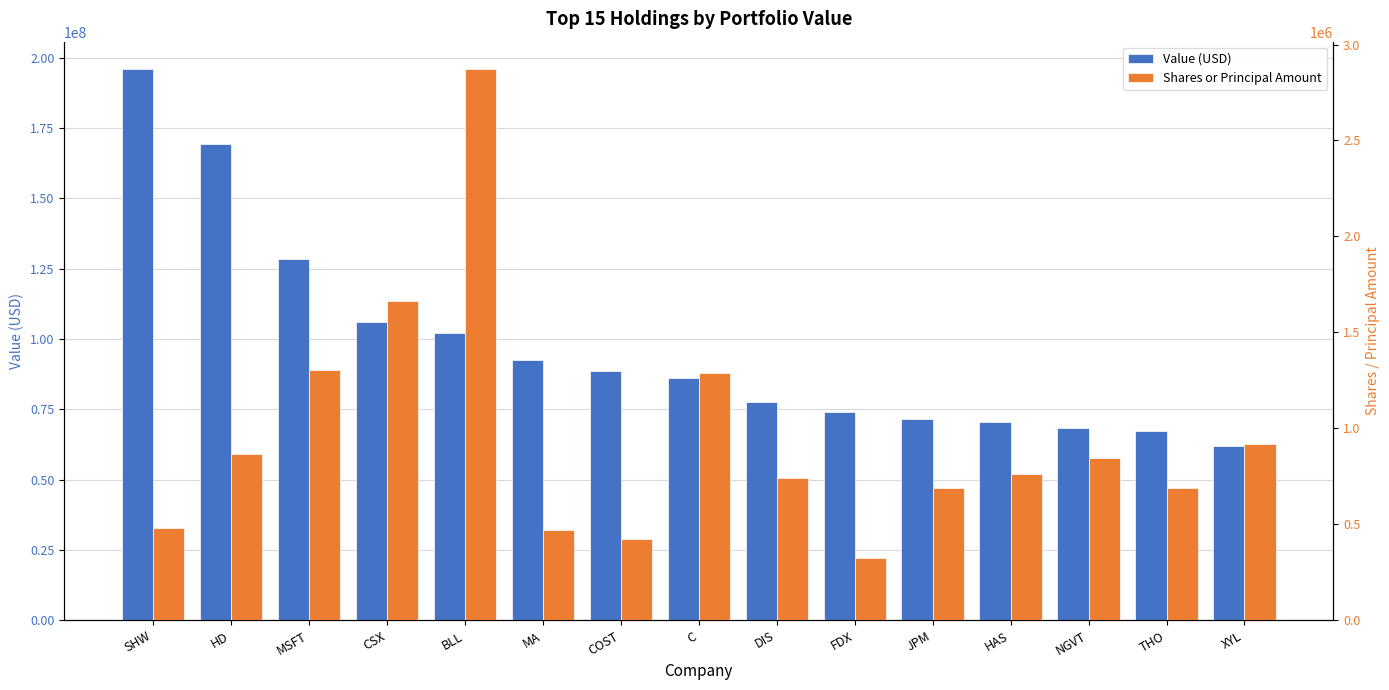

Rank the series by their average value, from highest to lowest.

Value (USD), Shares or Principal Amount